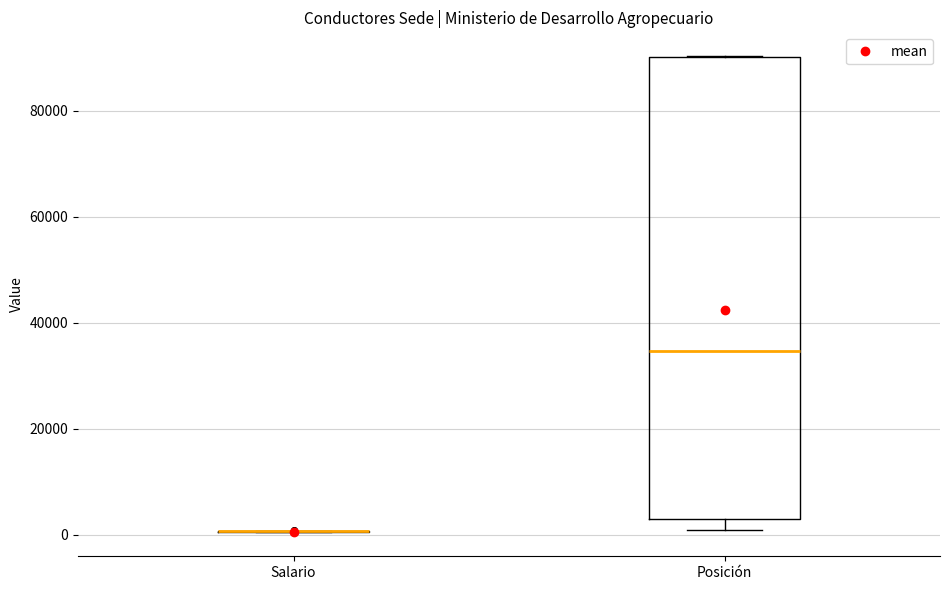

Which box is the tallest, from its lower edge to its upper edge?

Posición